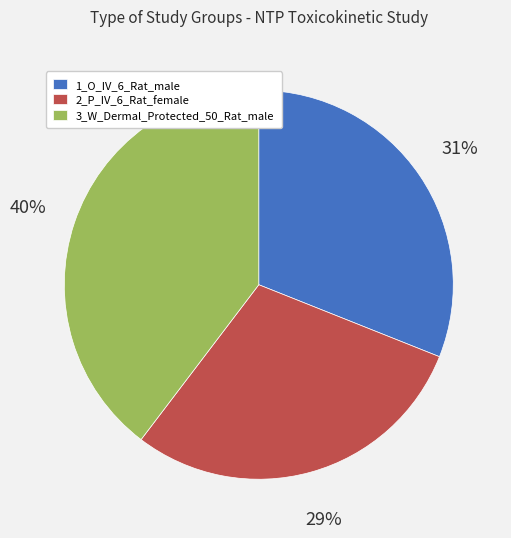

The 2_P_IV_6_Rat_female slice represents 18% of the pie. True or false?

False